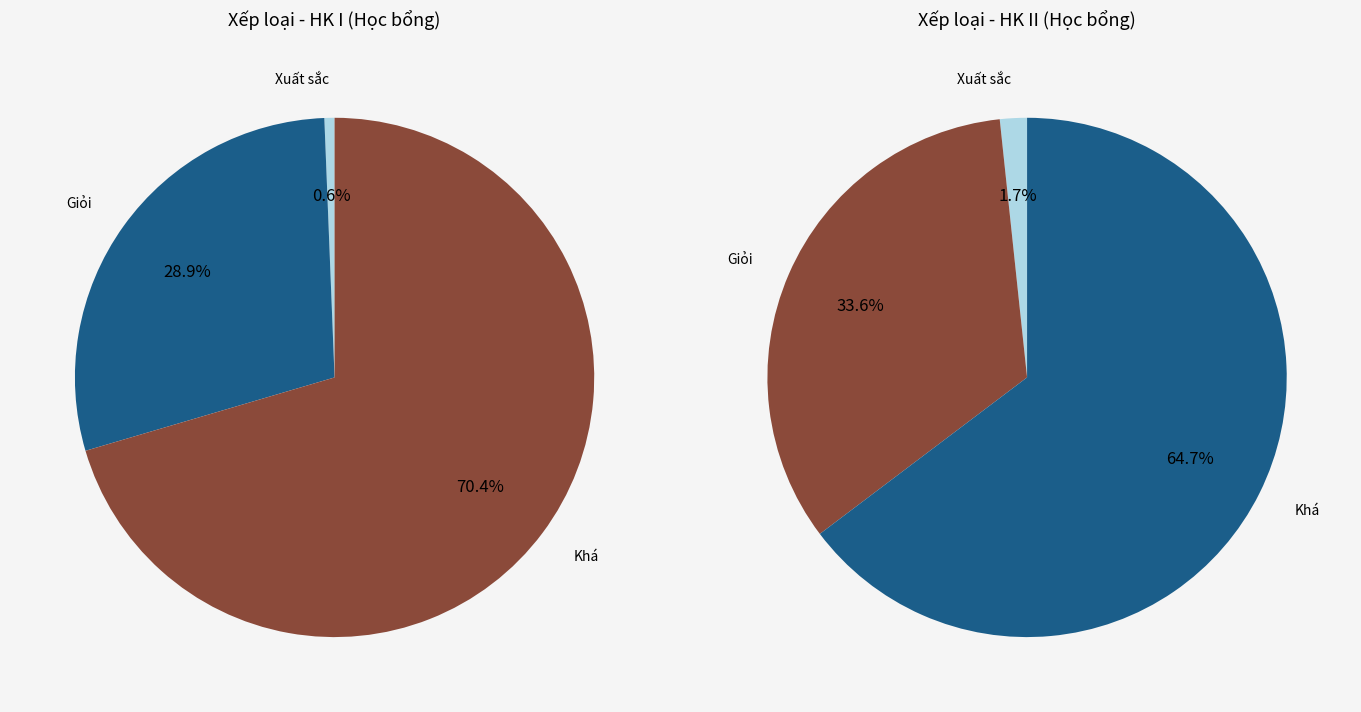

To the nearest percent, what portion does Giỏi represent?

29%